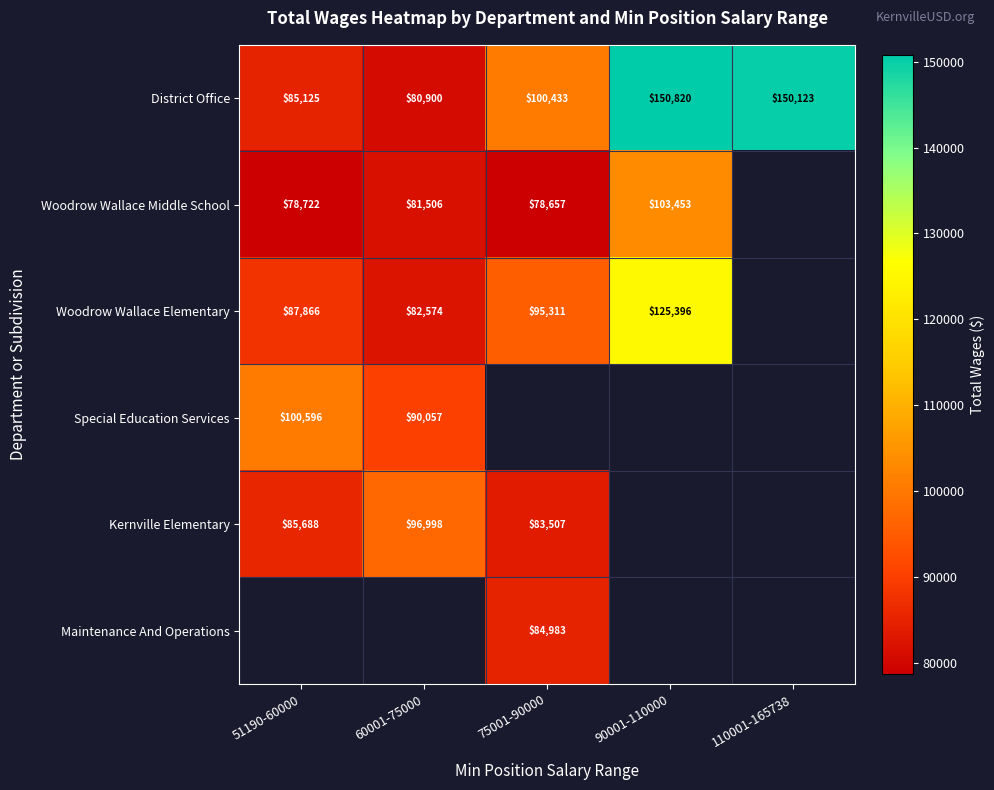

How many values in the District Office series are below 100433?

2